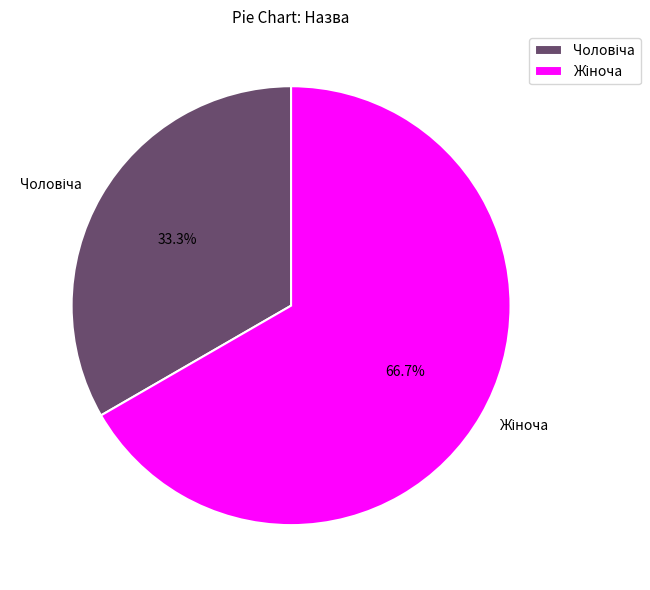

Is there any slice that represents more than half of the pie?

Yes